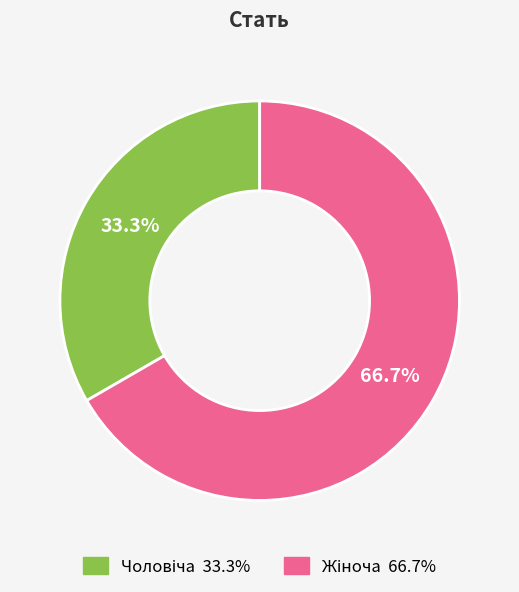

To the nearest percent, what is the average slice percentage?

50%